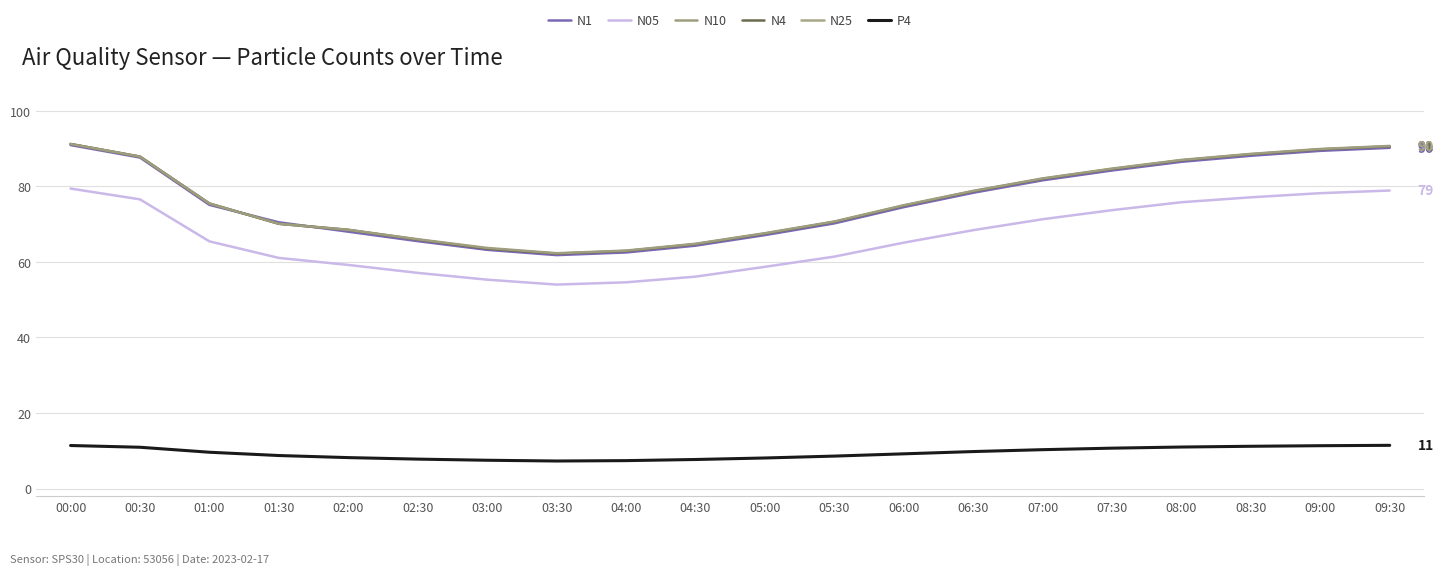

True or false: N05 and N1 intersect in this chart.

False